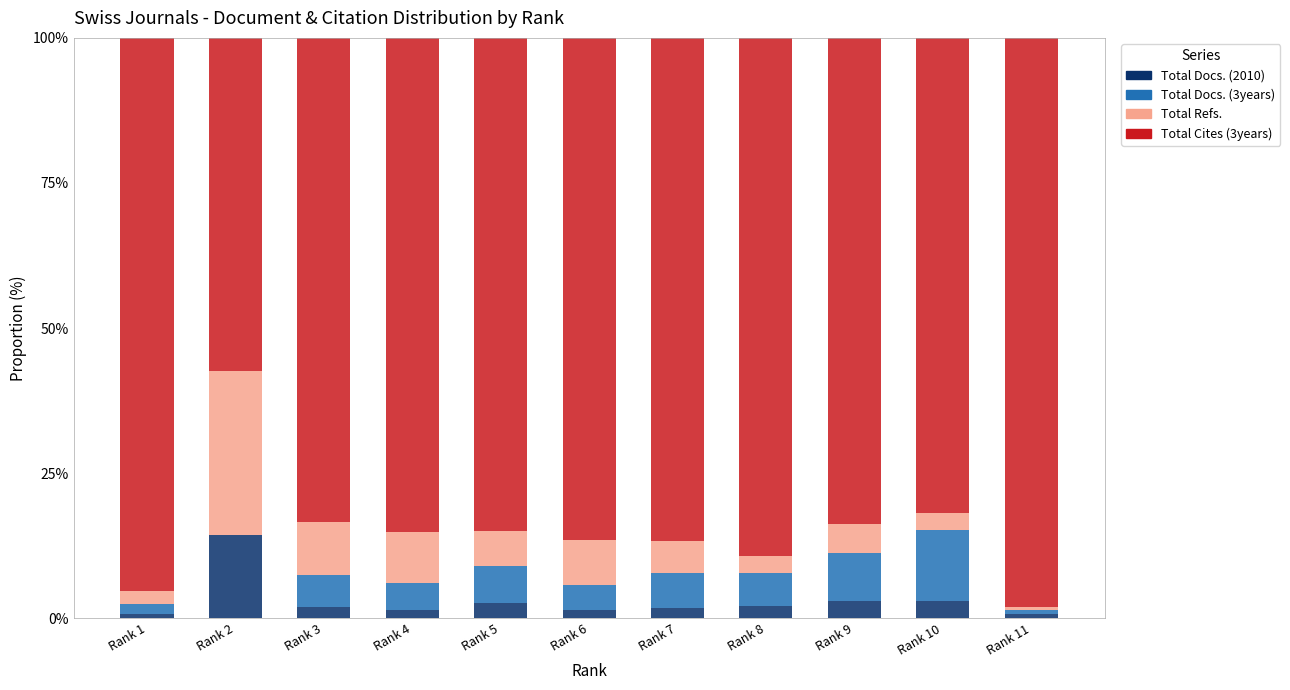

How many distinct data groups are displayed?

4